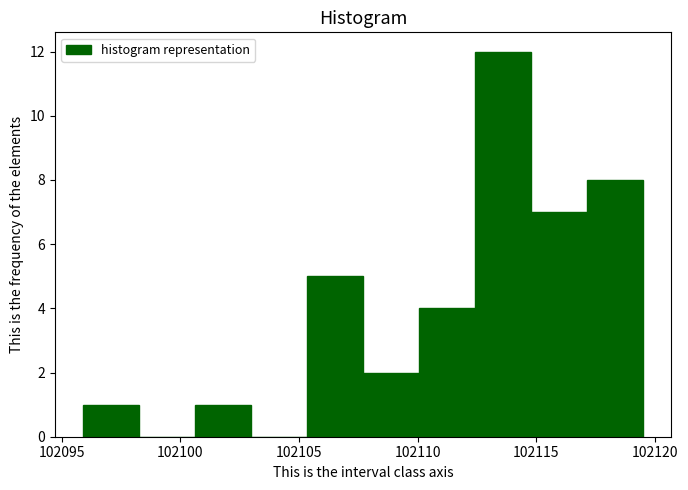

What is the height of the bar covering 102110.0 to 102112.5 on the x-axis? Neither the bar edges nor the heights are printed on the chart, so give them approximately, as read against the axes.

4